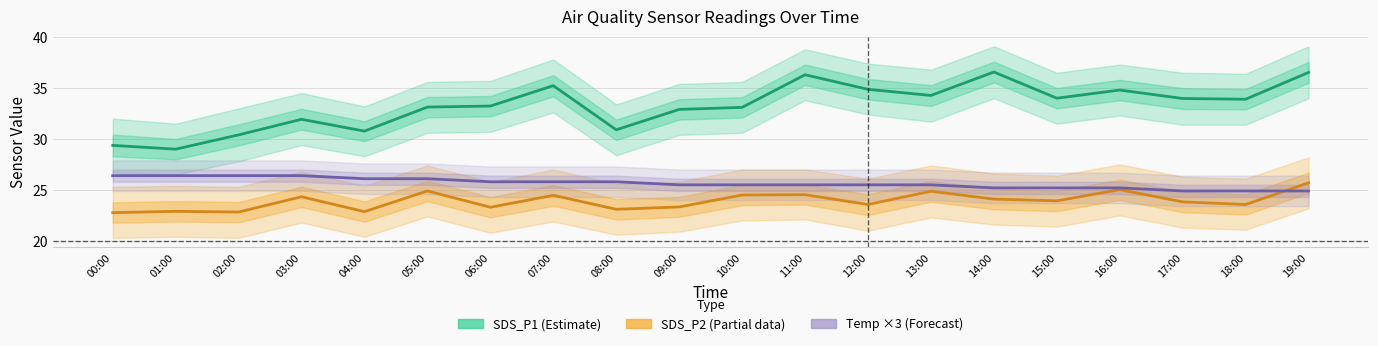

What is the difference between the highest and lowest values at 15:00?

10.1